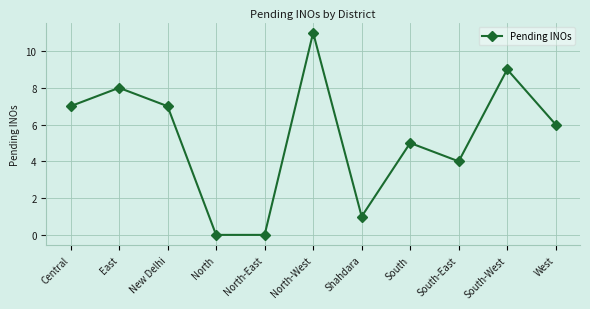

The value at North-East is 0. True or false?

True